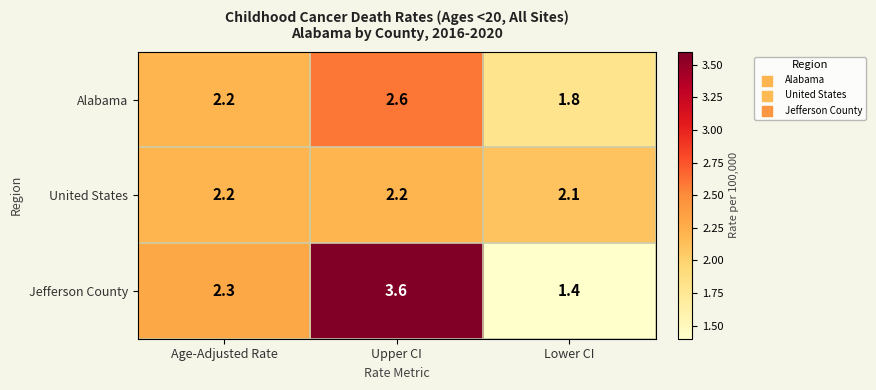

Rank the categories by Jefferson County value from lowest to highest.

Lower CI, Age-Adjusted Rate, Upper CI